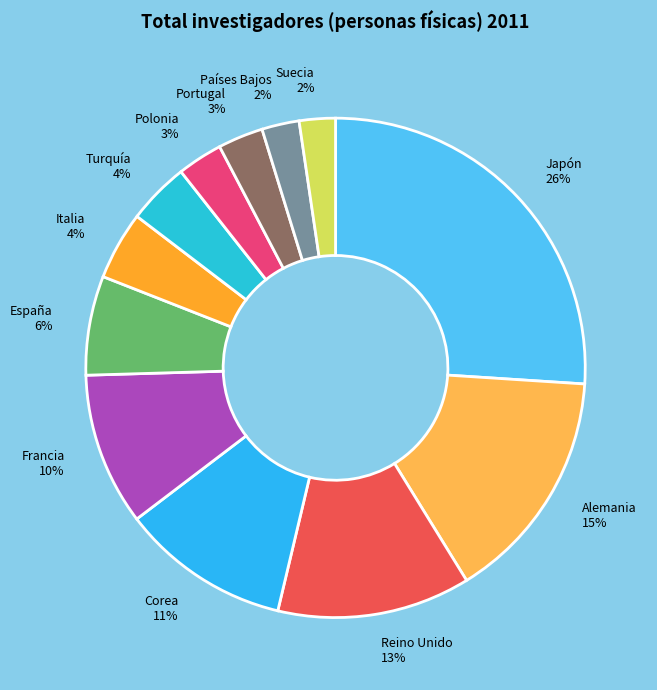

Is there any slice that represents more than half of the pie?

No